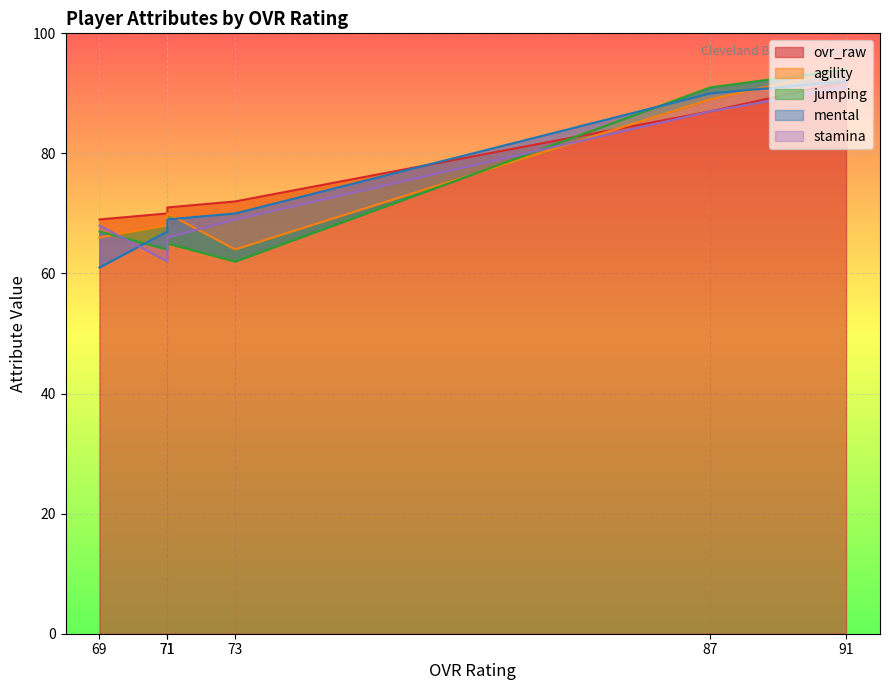

After their last crossing, which series has the higher values: stamina or agility?

stamina